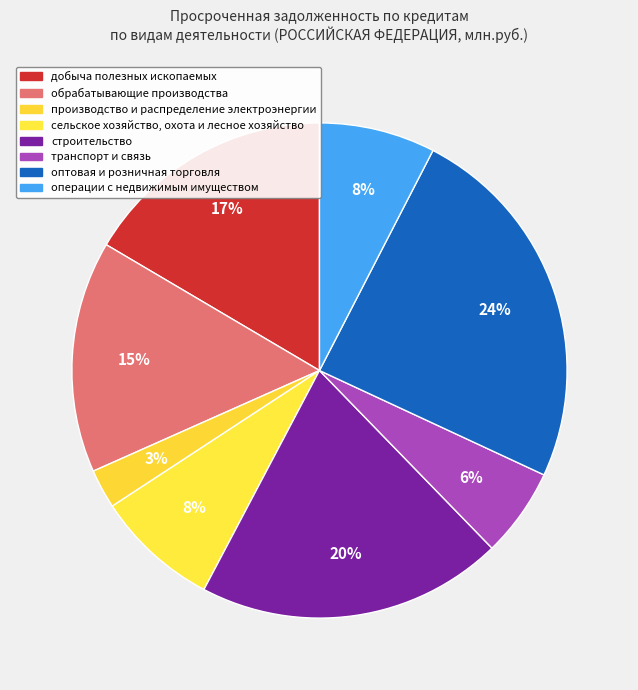

Is there any slice that represents more than half of the pie?

No